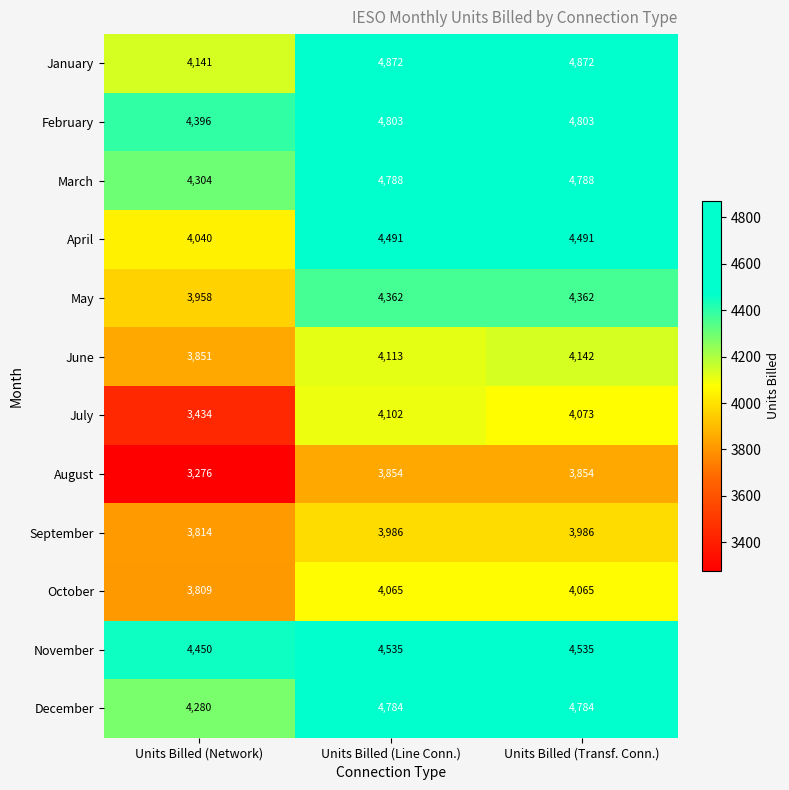

What value does the December series have at Units Billed (Transf. Conn.), to the nearest 50?

4800